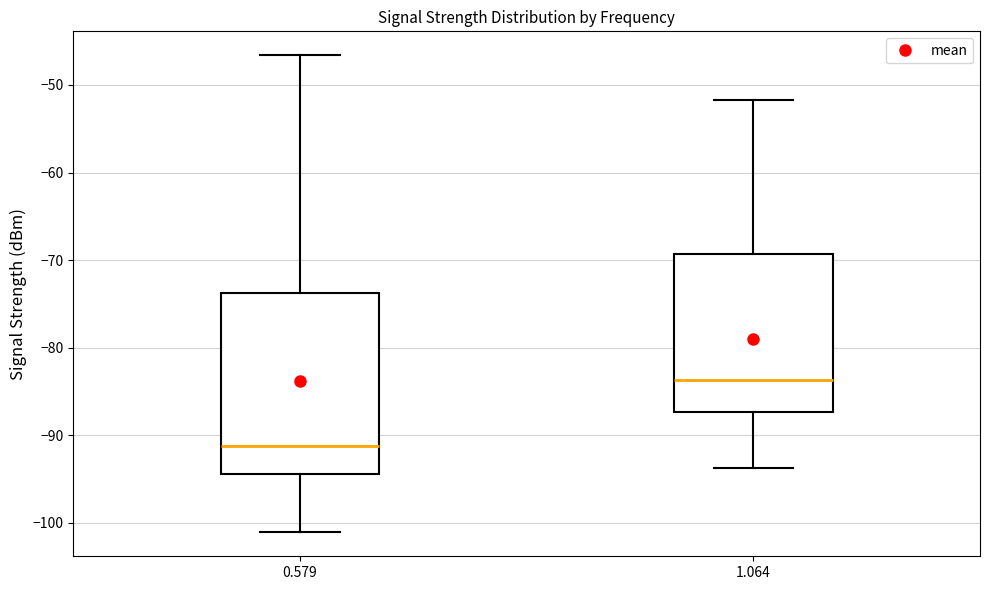

Reading left to right, transcribe this box plot: for each box, give where its median line is, the range the box spans, and where its two whiskers end, as read against the y-axis. The values are not printed on the chart, so give them approximately, as read against the axis.

0.579: median -91, box -94 to -74, whiskers -101 to -47
1.064: median -84, box -87 to -69, whiskers -94 to -52